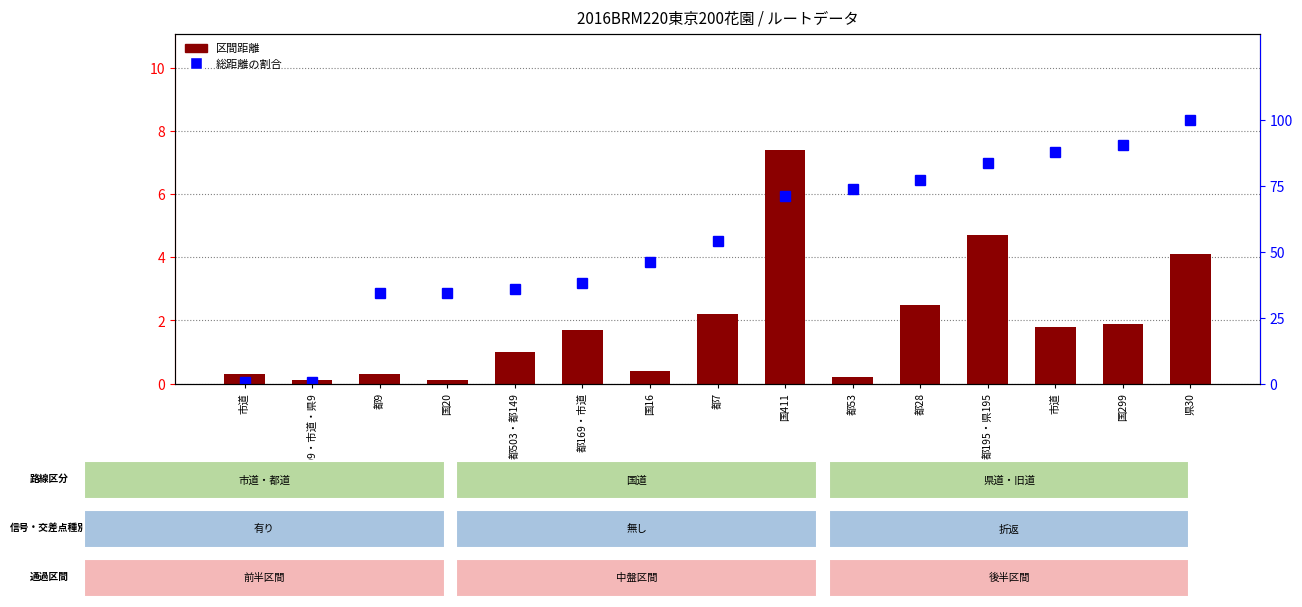

What is the total value across all series at 国16?

46.5